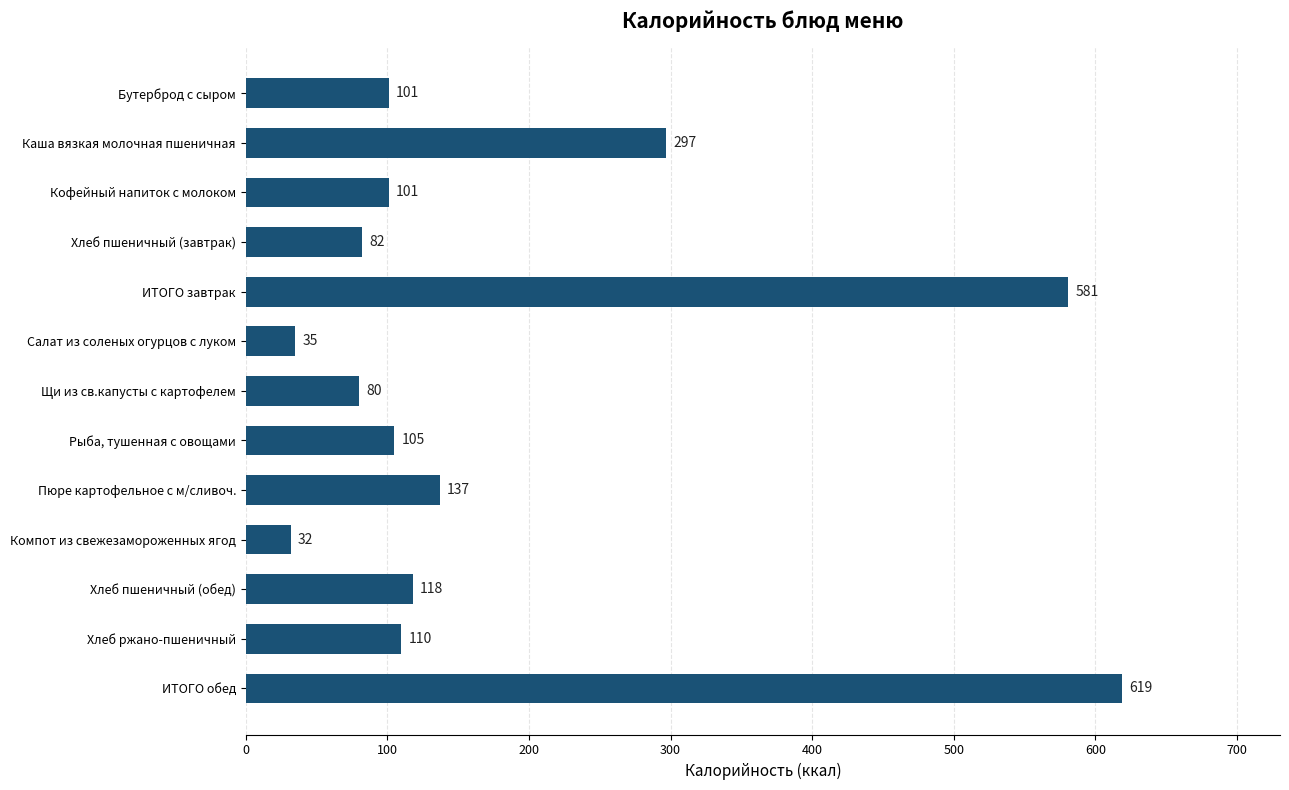

Approximately how many times larger is the value at Компот из свежезамороженных ягод compared to Бутерброд с сыром?

0.3